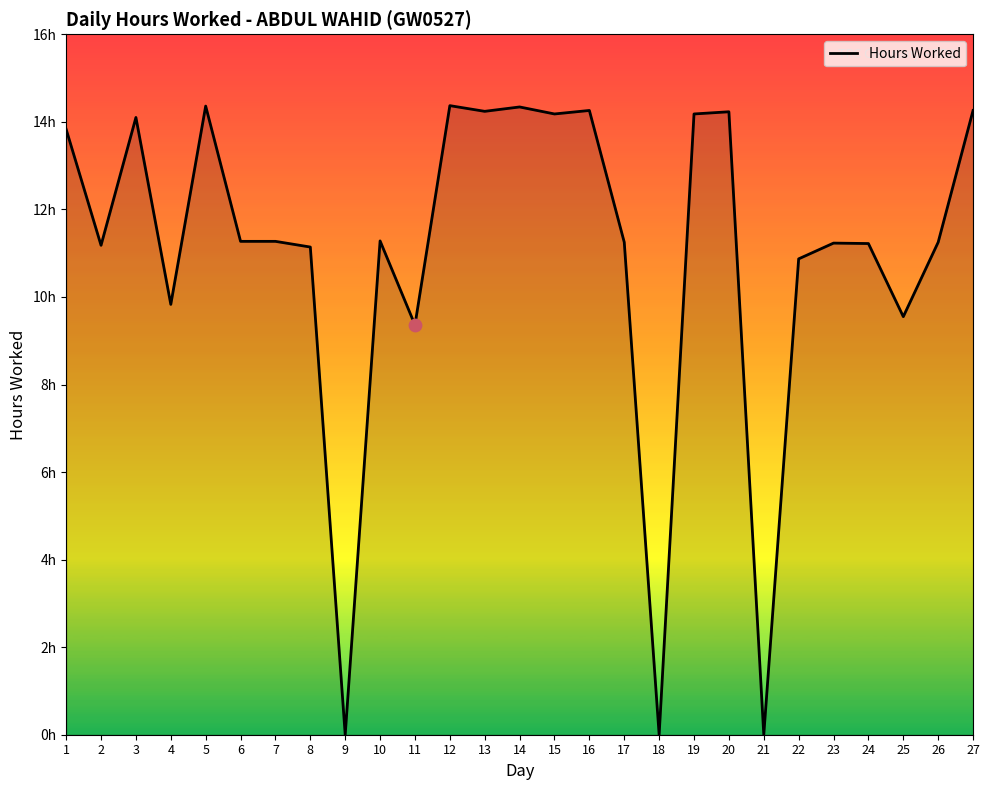

What is the ratio of the value at 25 to the value at 14?

0.7